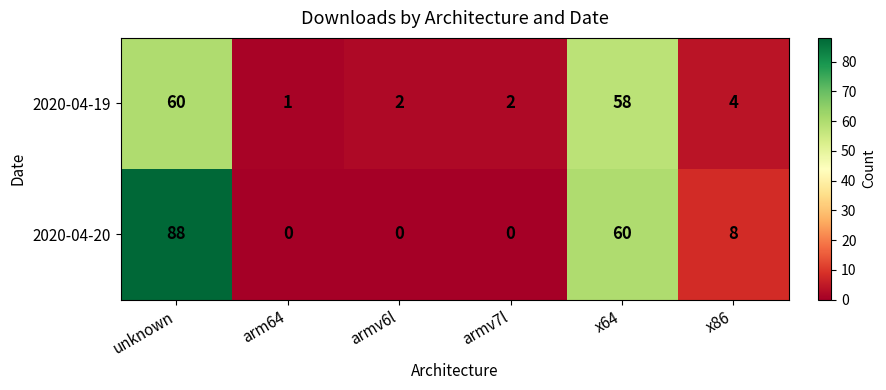

What is the difference between the maximum and second lowest values in the 2020-04-19 series?

58